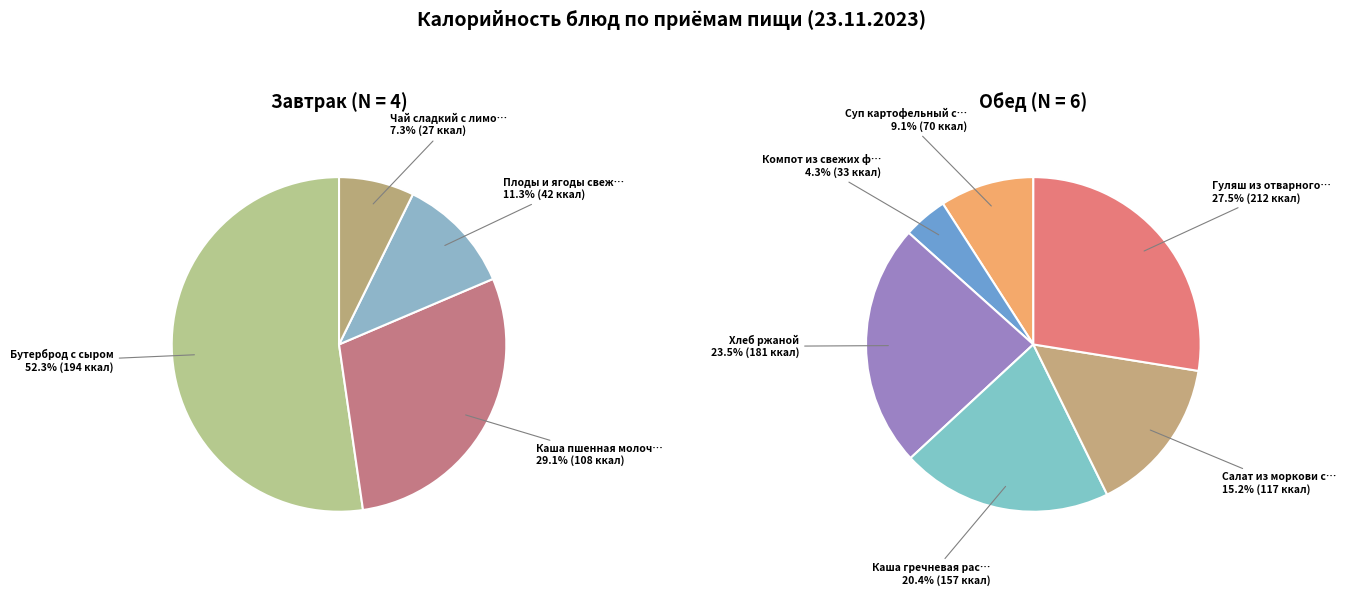

Which slice is the largest?

Гуляш из отварного мяса